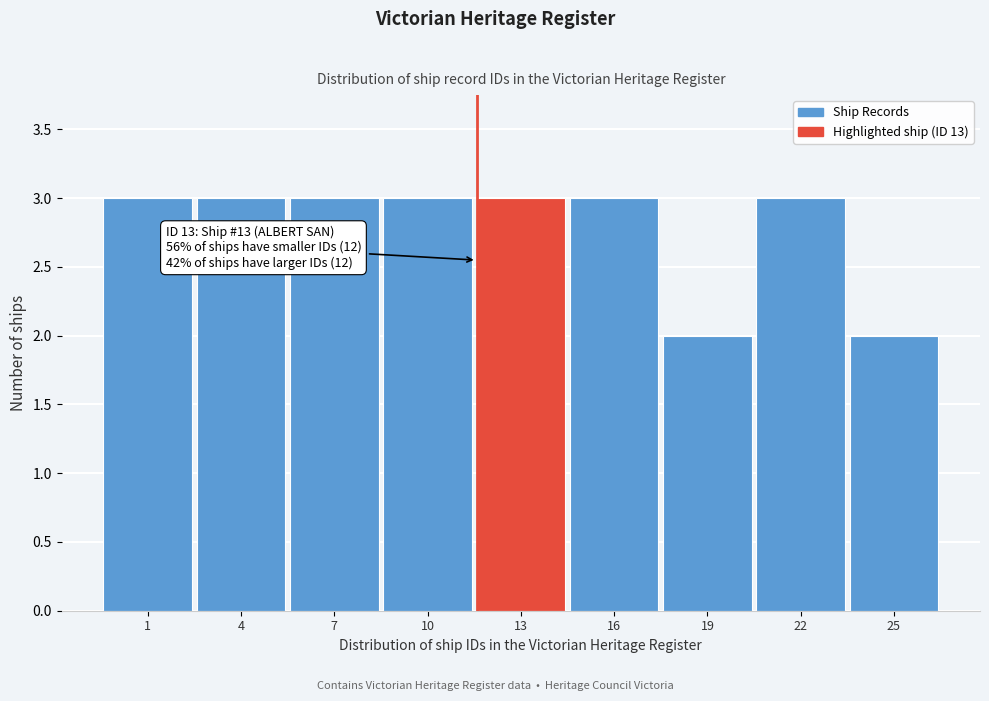

Reading right to left, list all the values displayed in this chart.

25=2	22=3	19=2	16=3	13=3	10=3	7=3	4=3	1=3